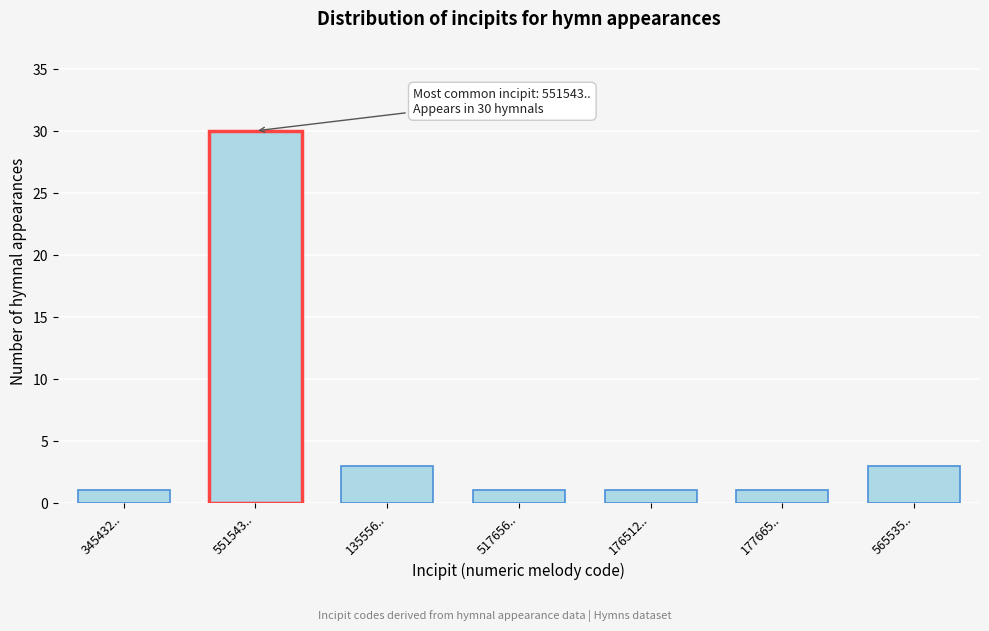

Reading left to right, extract all data points from this chart.

1	30	3	1	1	1	3